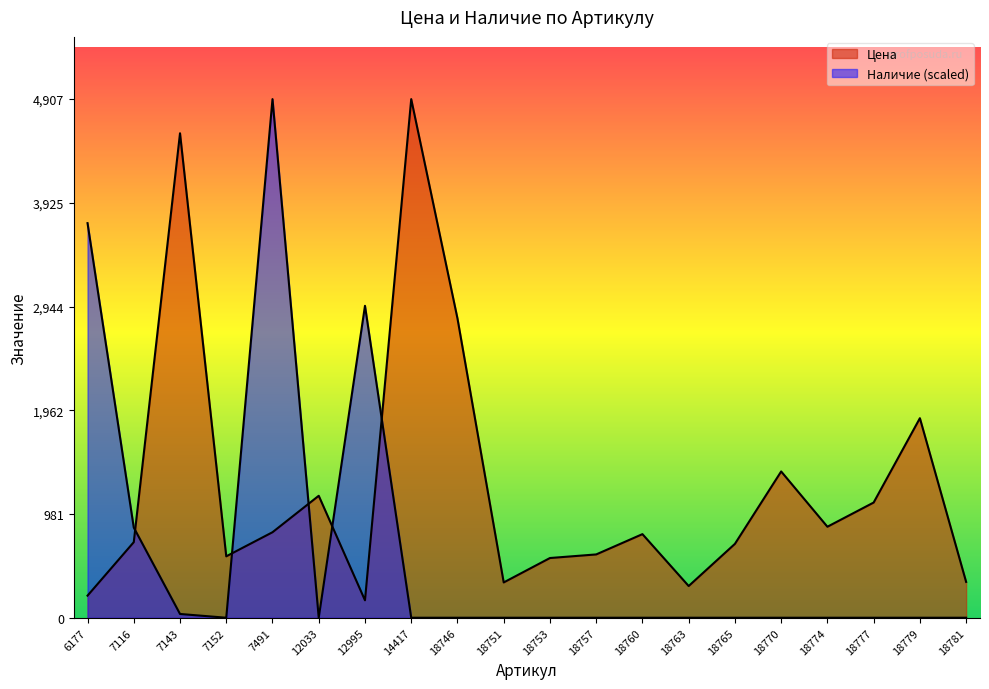

Between 18763 and 18753, which is larger?

18753